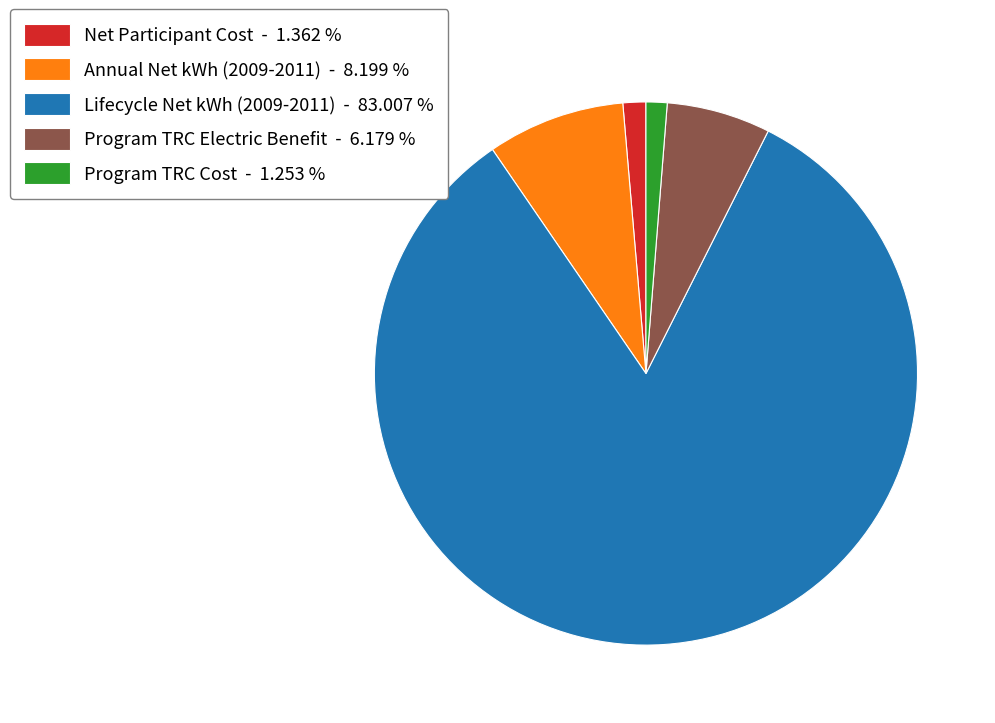

Approximately how many times larger is the value at Program TRC Electric Benefit - 6.179 % compared to Program TRC Cost - 1.253 %?

4.9